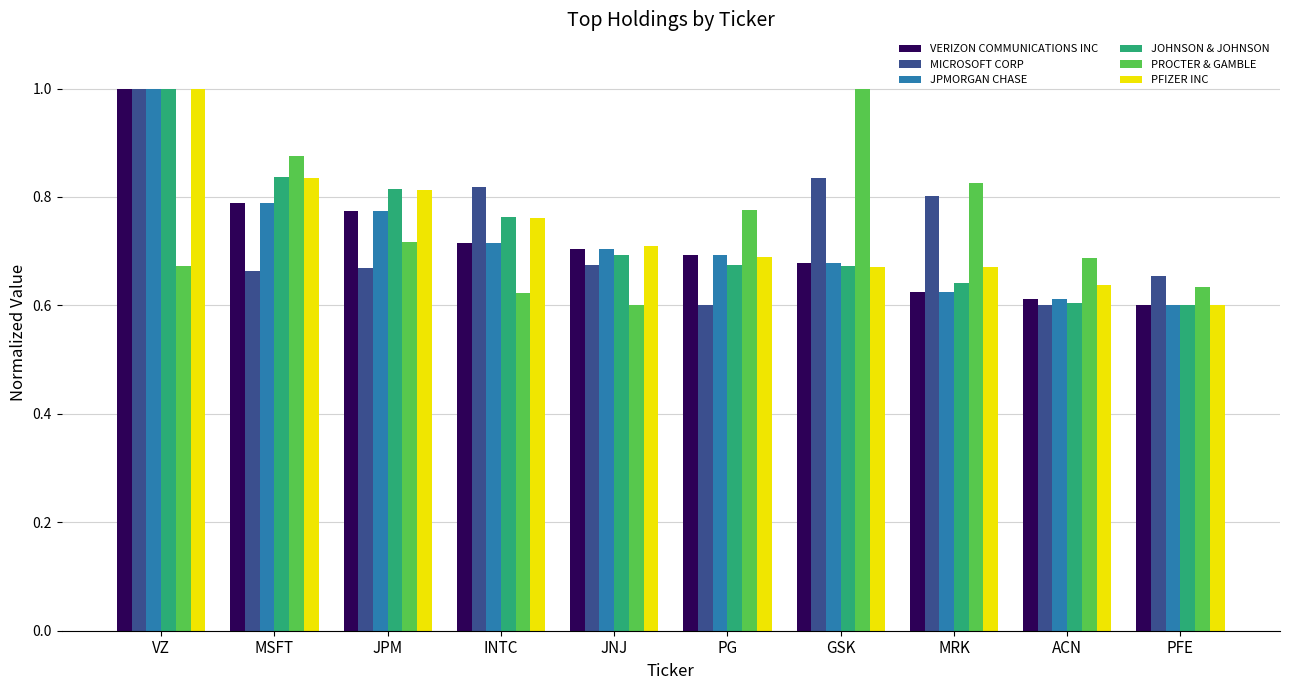

Which category has the lowest value in the VERIZON COMMUNICATIONS INC series?

PFE